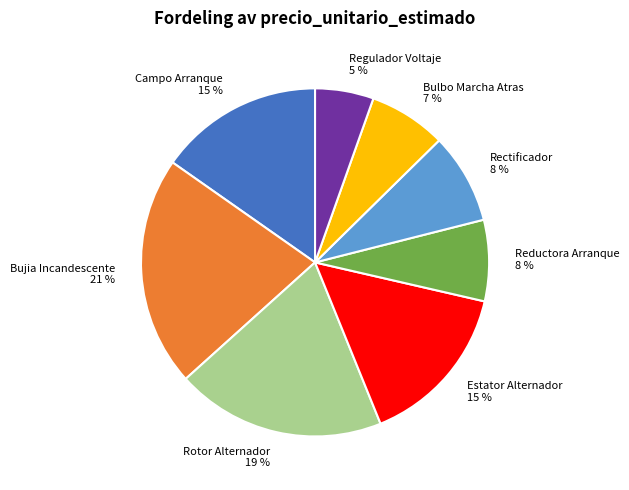

To the nearest percent, what portion does Rotor Alternador represent?

19%